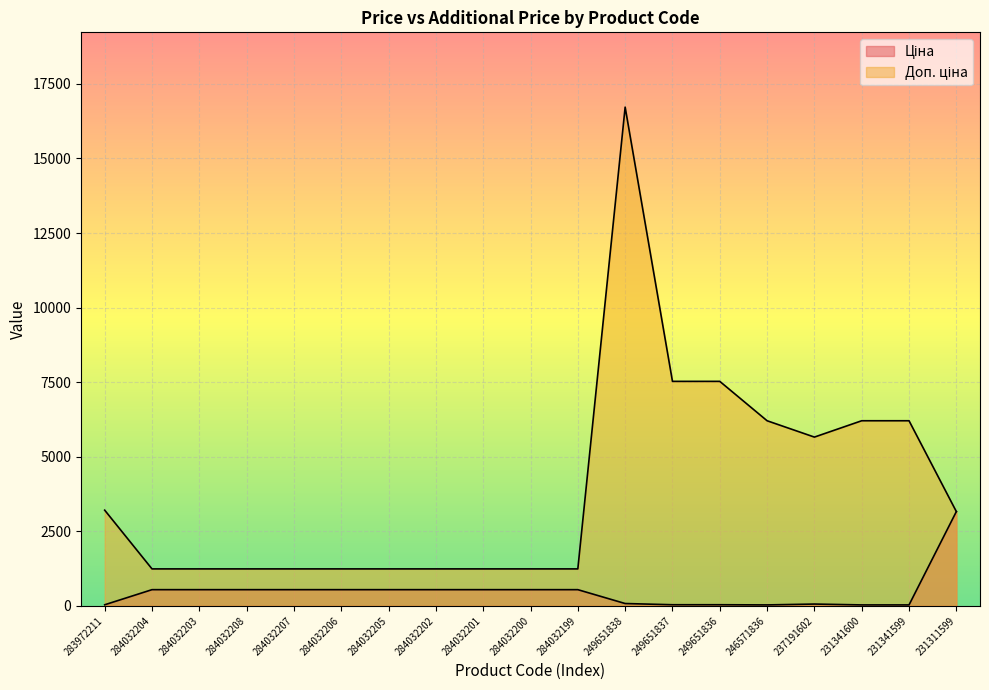

List the series in order of their overall mean, lowest first.

Ціна, Доп. ціна